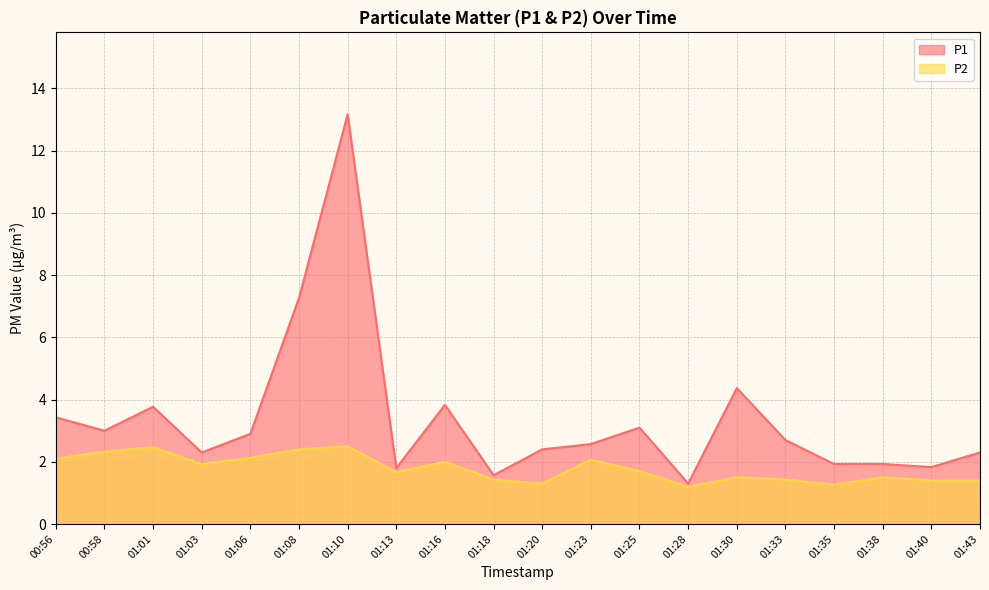

The value of P1 at 01:23 is 4.3. True or false?

False